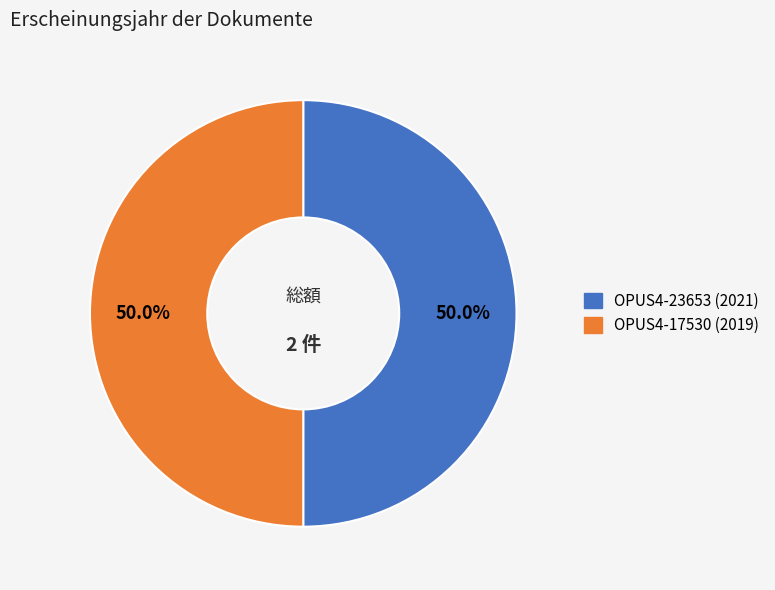

To the nearest percent, what is the average slice percentage?

50%